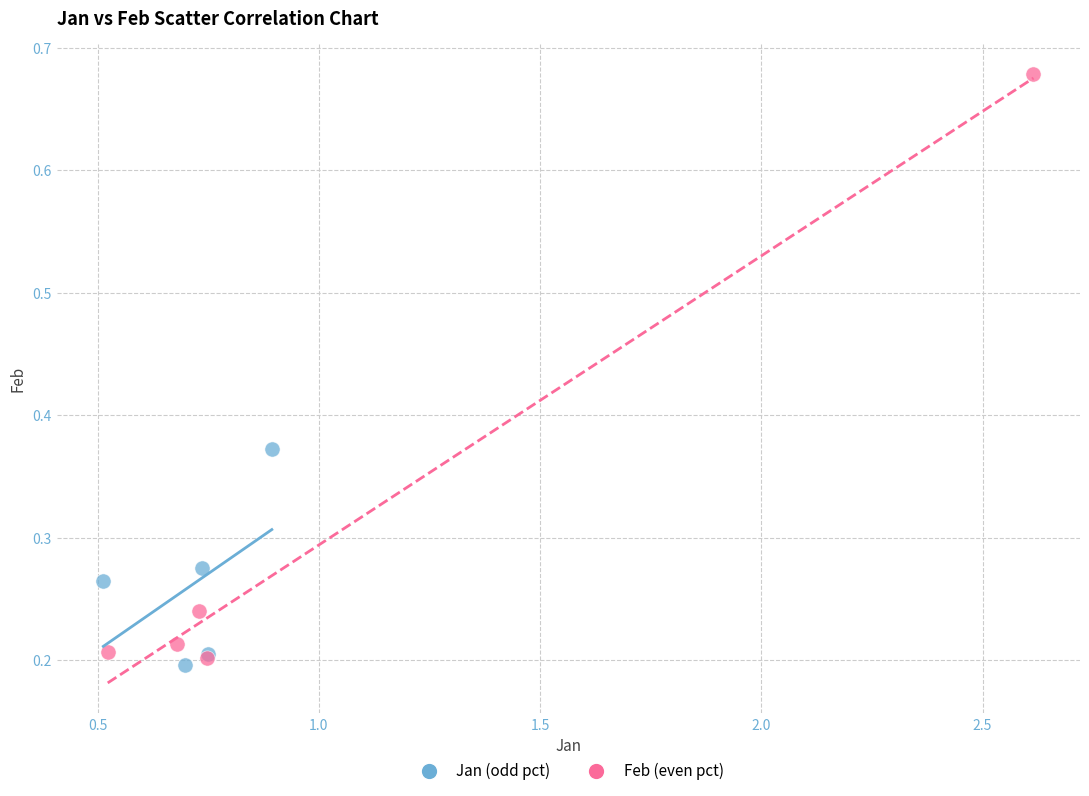

Which series has the largest Y range (max minus min)?

Feb (even pct)